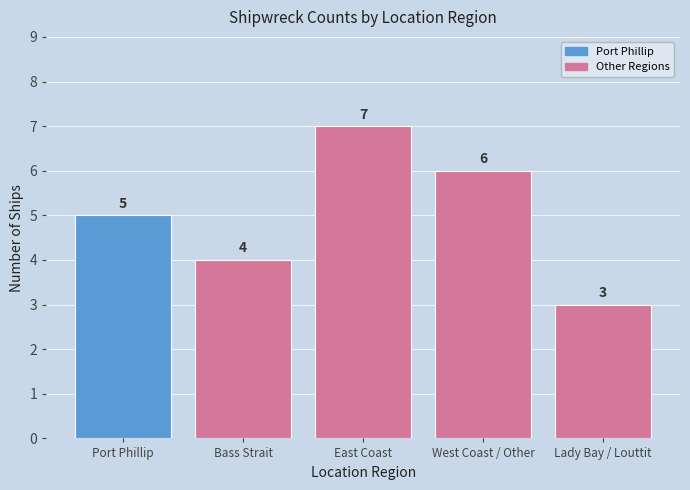

How many data points does each series have?

1